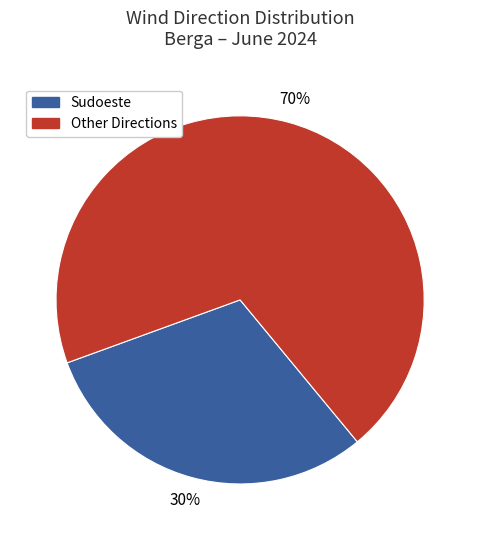

Is there any slice that represents more than half of the pie?

Yes